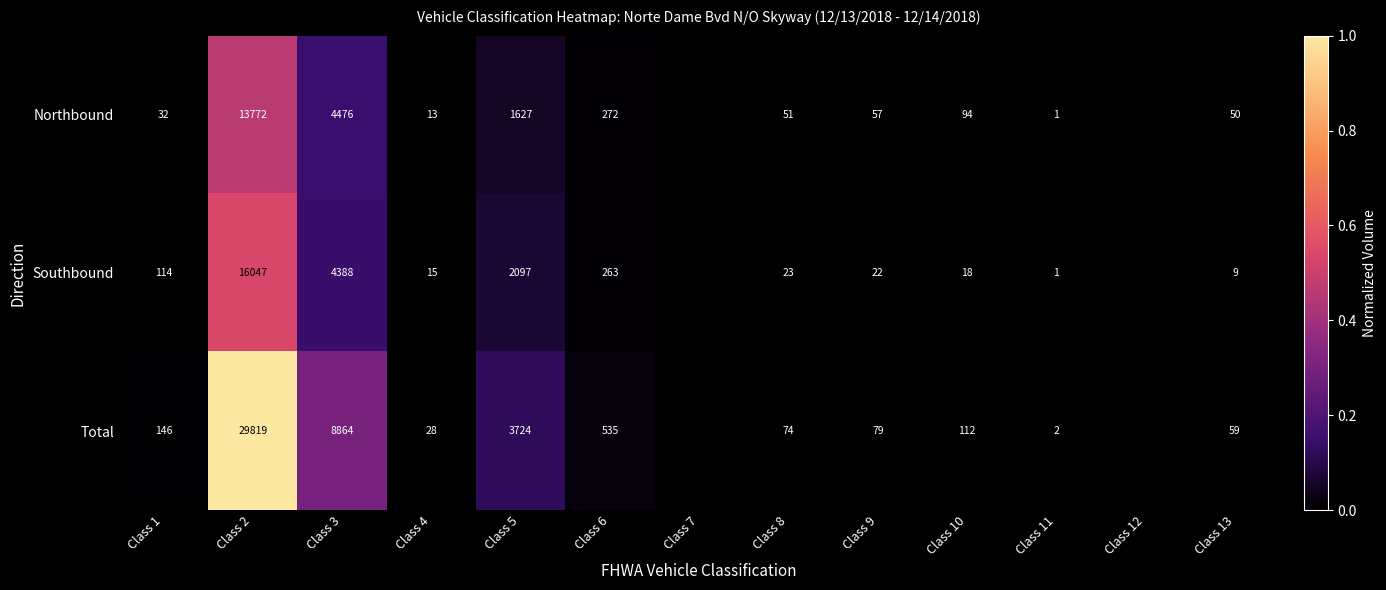

The value of Southbound at Class 3 is 4388. True or false?

True